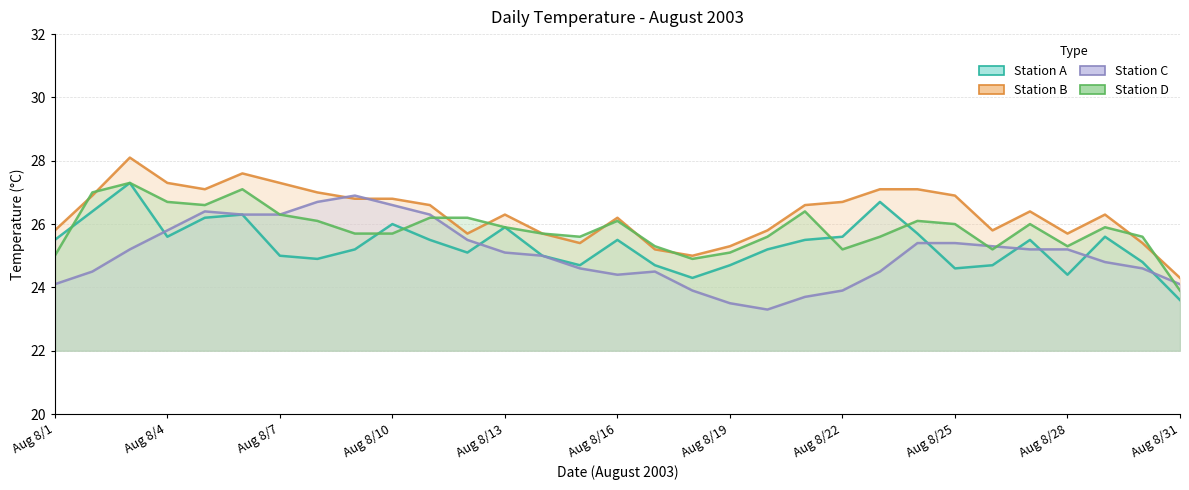

At which category does Station D reach its first local valley?

8/5